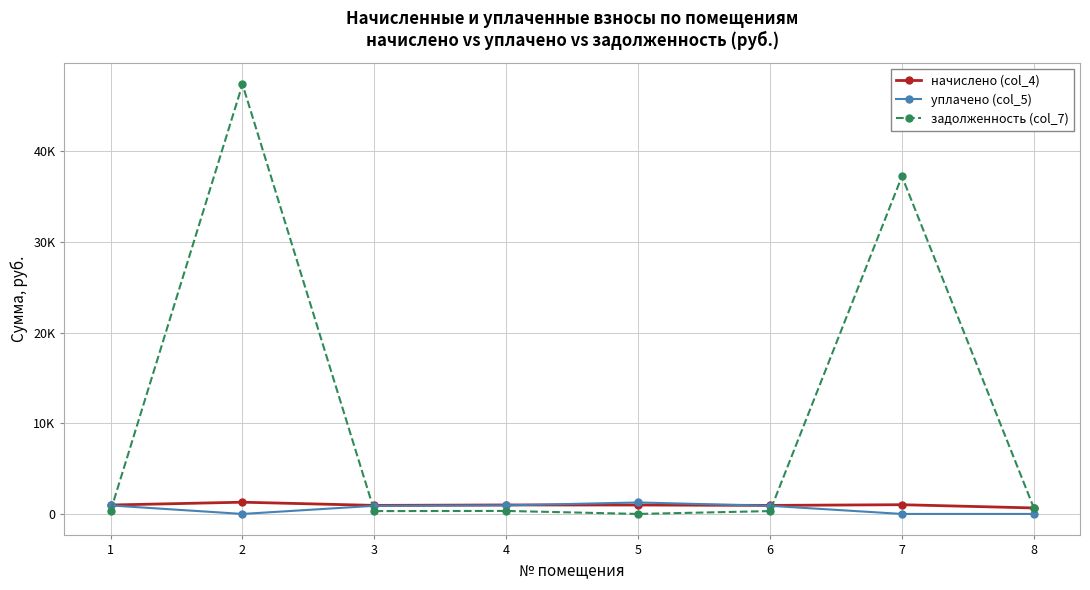

What is the average value of the задолженность (col_7) series?

10820.9